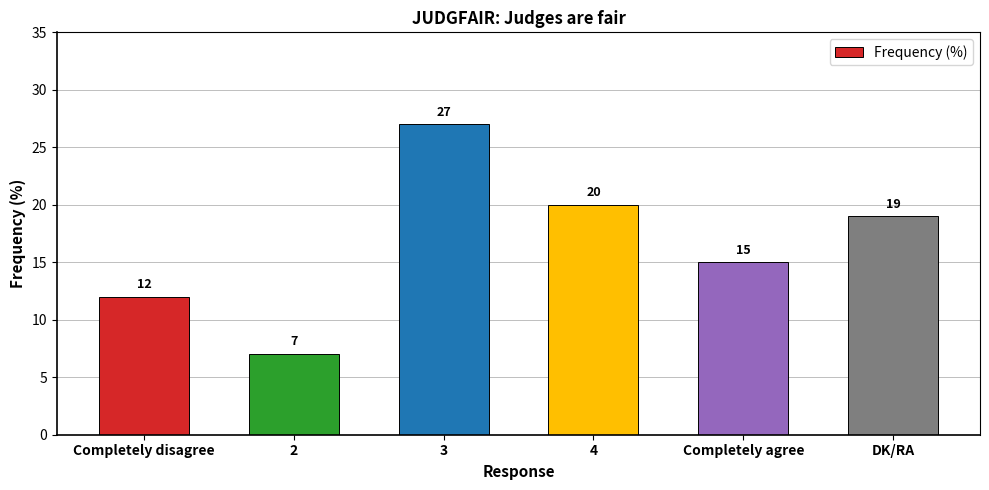

What is the change in value from Completely agree to DK/RA?

+4